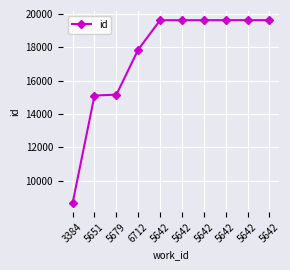

Count the number of data series in this chart.

1